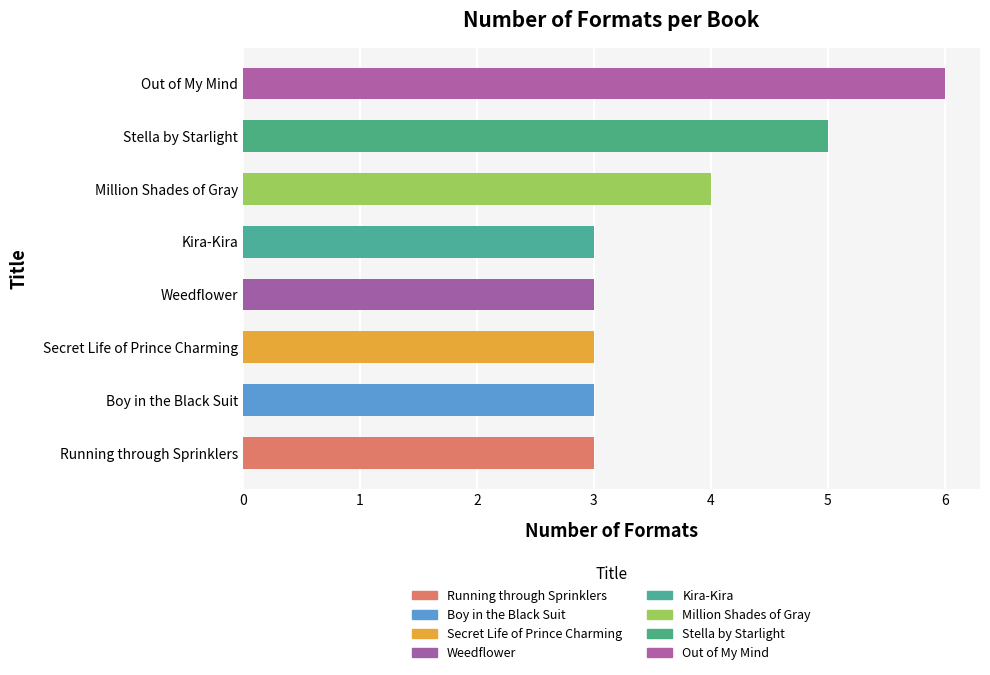

Reading bottom to top, list all the values displayed in this chart.

Running through Sprinklers=3	Boy in the Black Suit=3	Secret Life of Prince Charming=3	Weedflower=3	Kira-Kira=3	Million Shades of Gray=4	Stella by Starlight=5	Out of My Mind=6